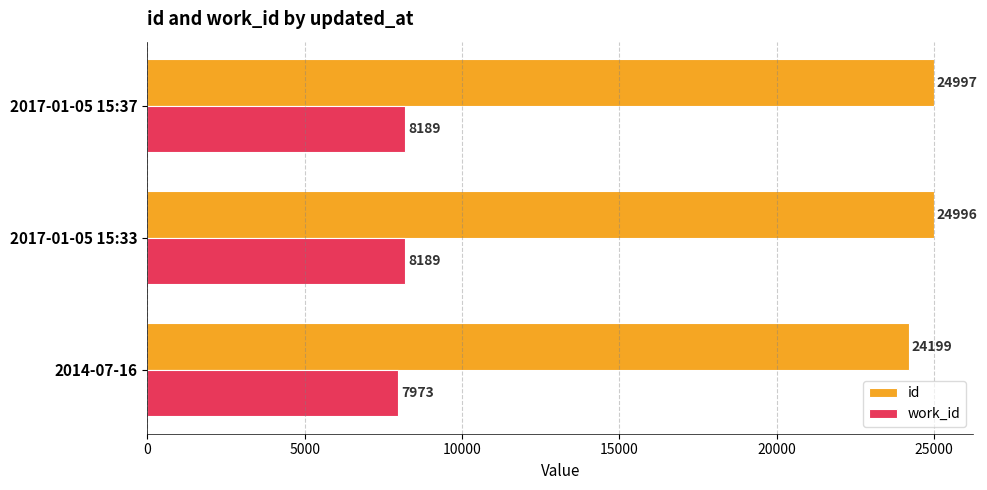

At which category is the sum across all series the highest?

2017-01-05 15:37